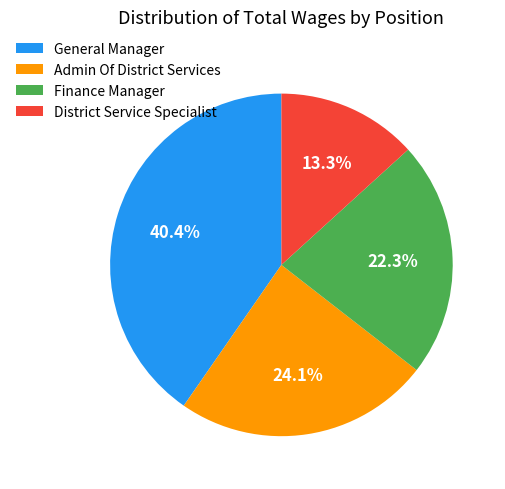

Is it true that Admin Of District Services is 34% of the pie?

False